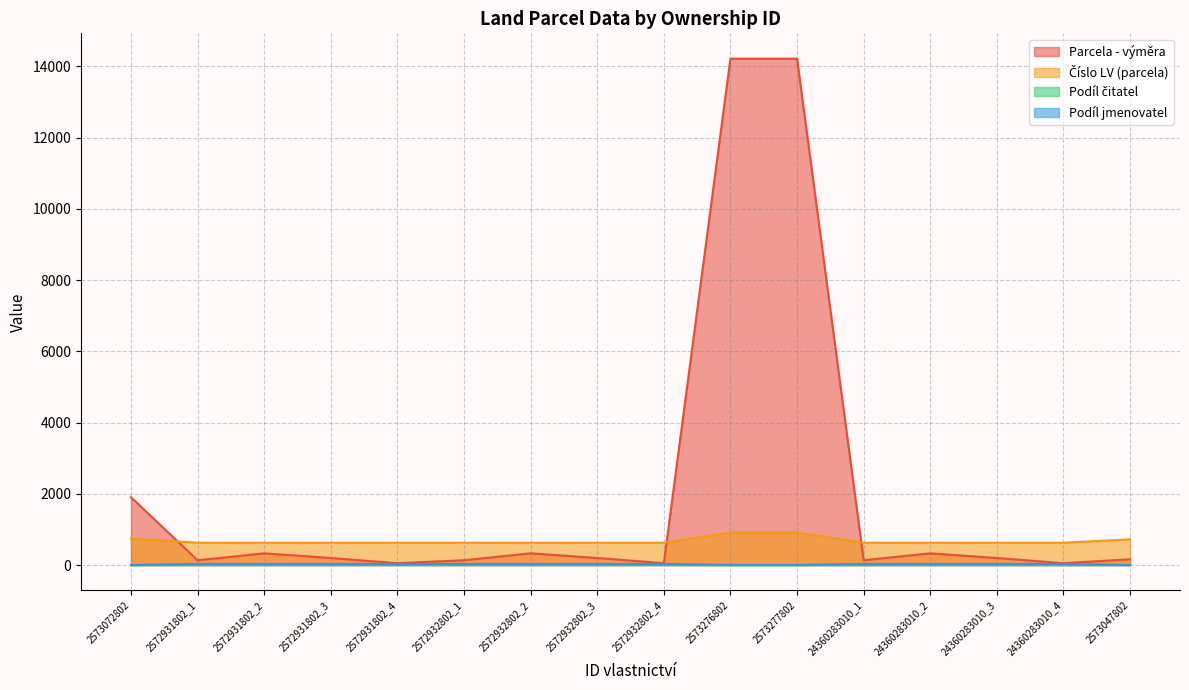

Which series has the widest spread of values?

Parcela - výměra